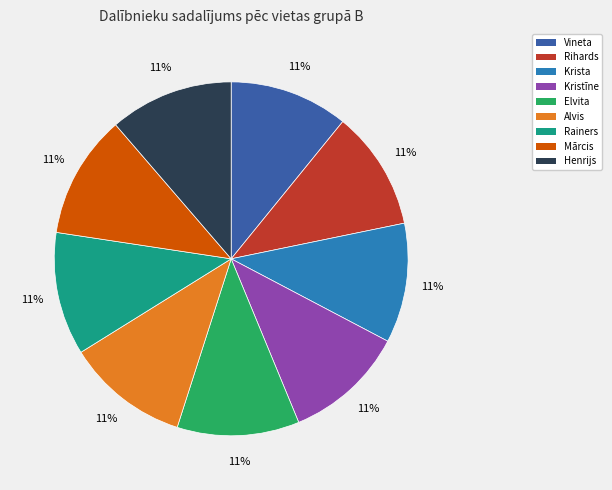

Do Mārcis and Vineta together represent more than half of the pie?

No